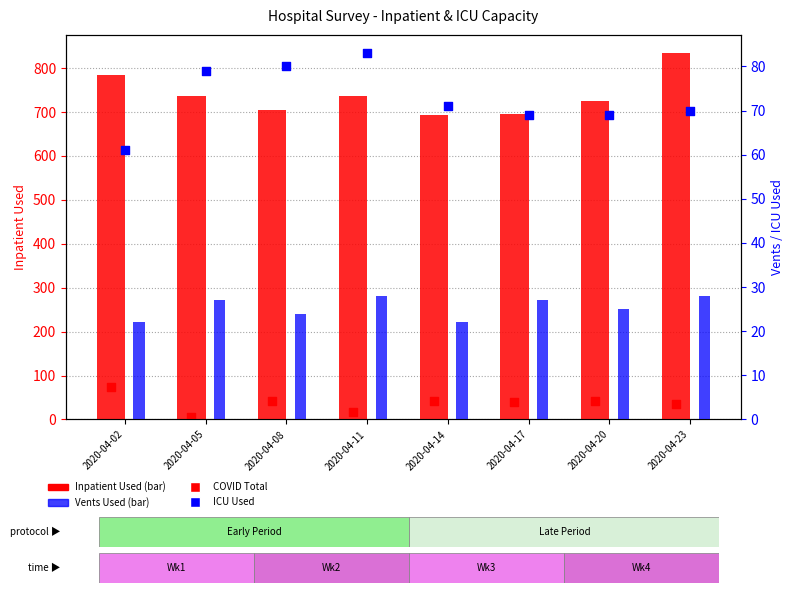

At which category is the sum across all series the highest?

2020-04-23